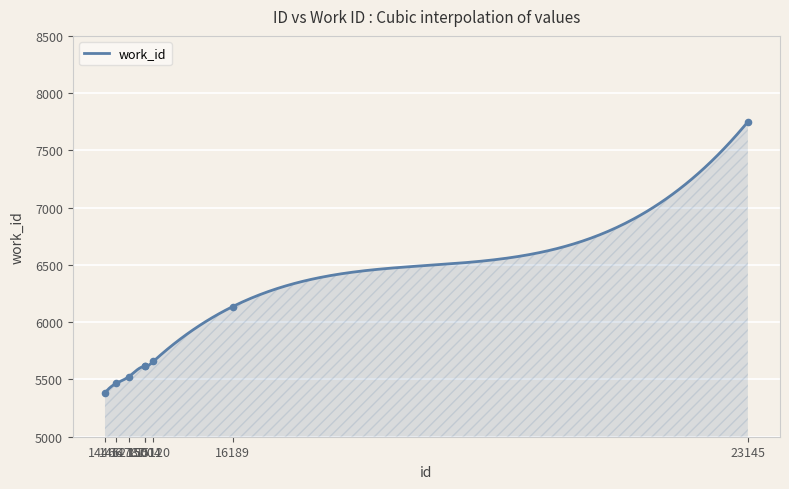

Approximately how many times larger is the value at 15004 compared to 23145?

0.7